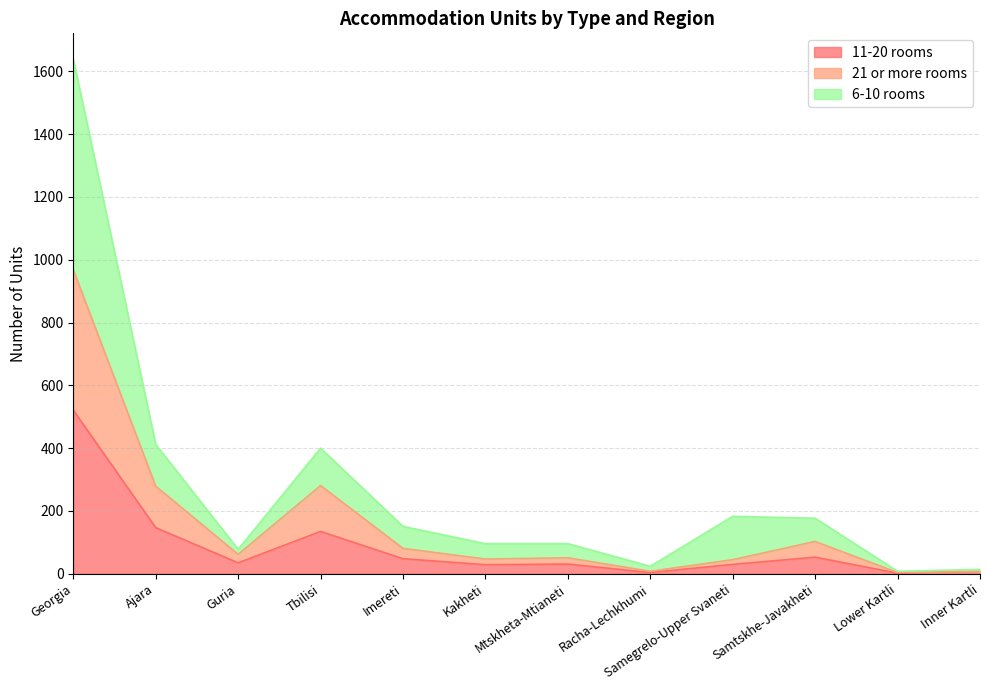

Is it true that 11-20 rooms equals 147 at Ajara?

True